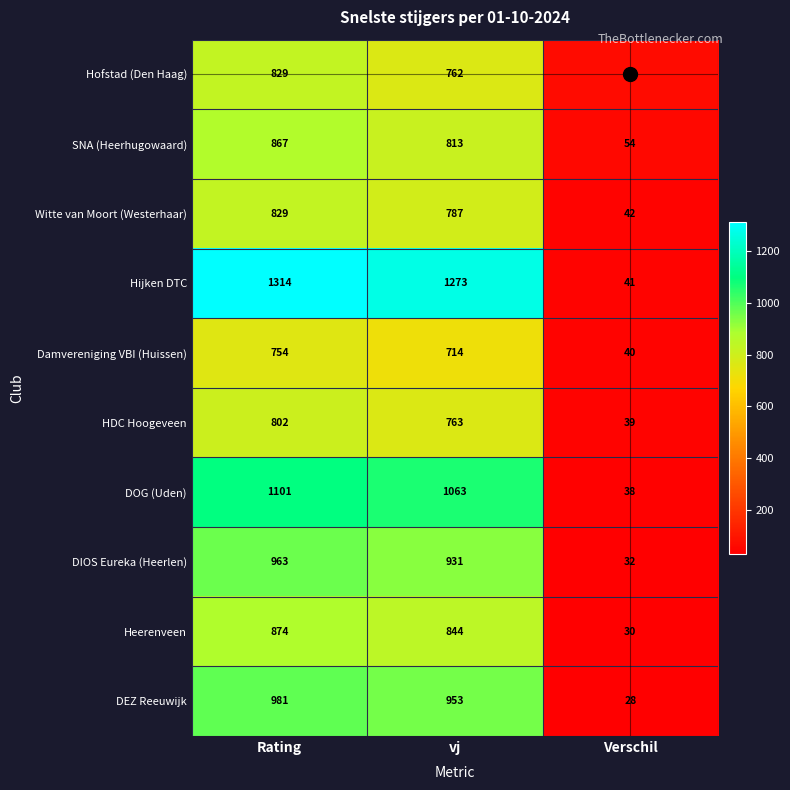

At which category is the sum across all series the highest?

Rating